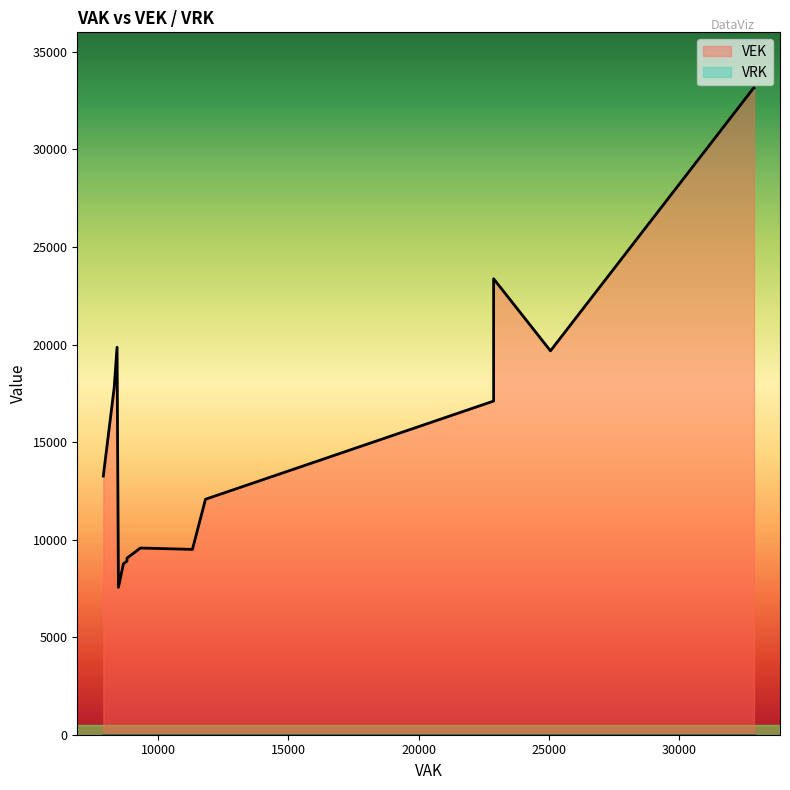

What is the average value of the VEK series?

16411